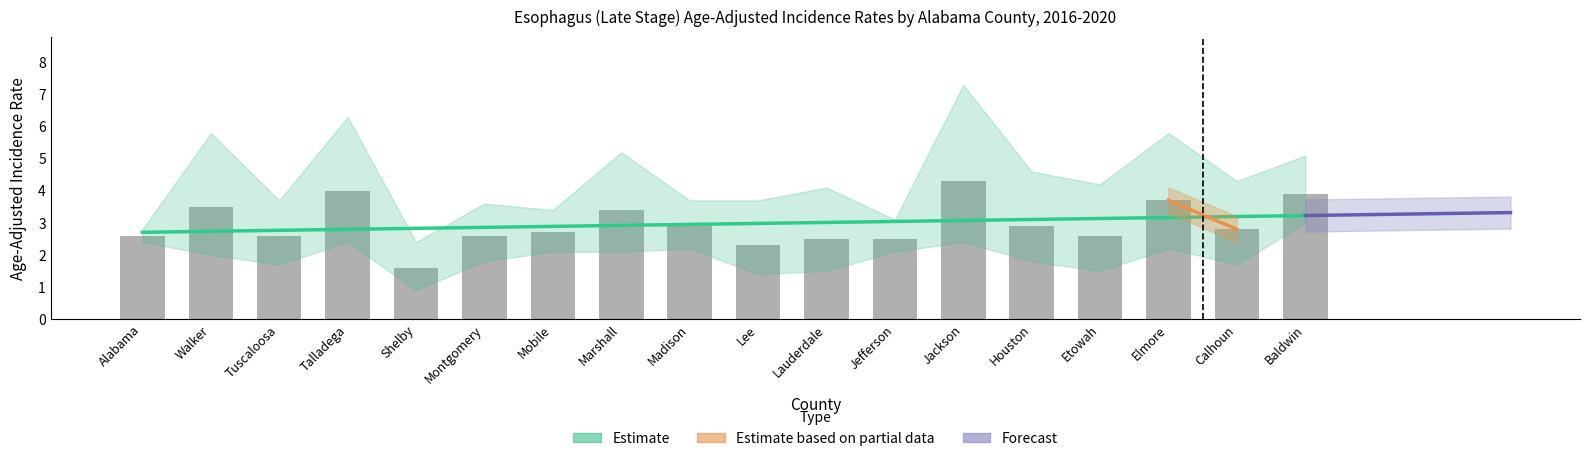

Is it true that Lower 95% CI equals 1.2 at Tuscaloosa?

False